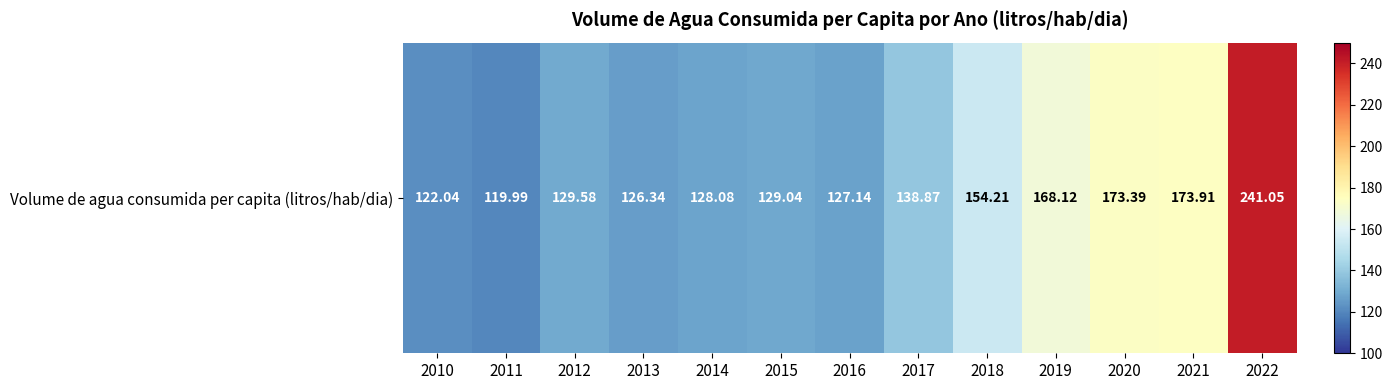

Is it true that the value at 2014 is 128.1?

True